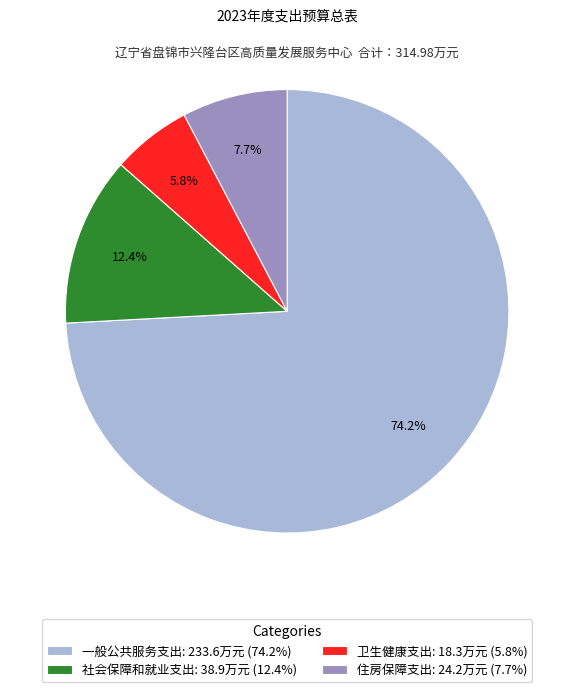

What percentage is the 社会保障和就业支出 slice, to the nearest percent?

12%